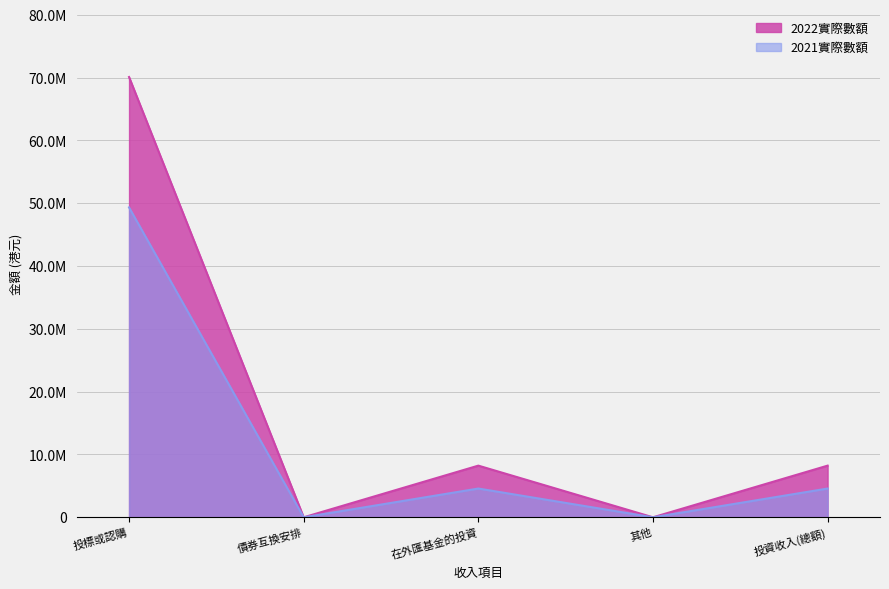

Where does the 2021實際數額 series first go above 4580796?

投標或認購